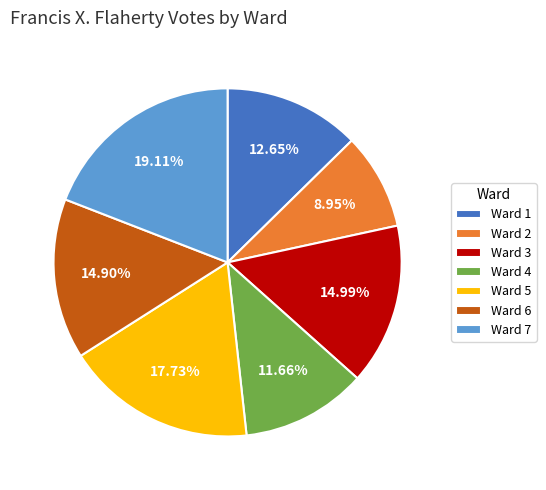

Which category has the biggest portion of the pie?

Ward 7